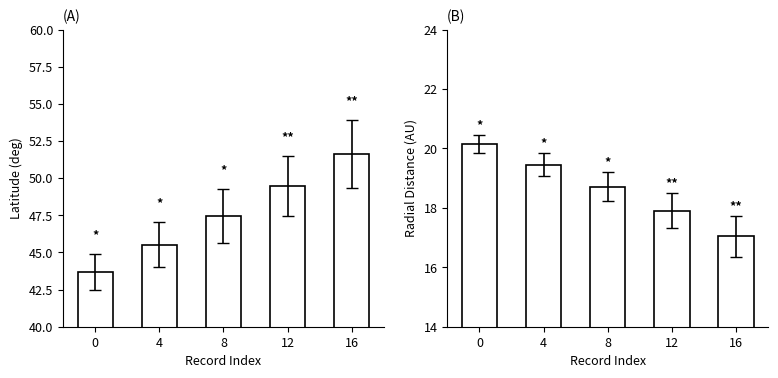

What is the difference between the highest and lowest values at 12?

31.6